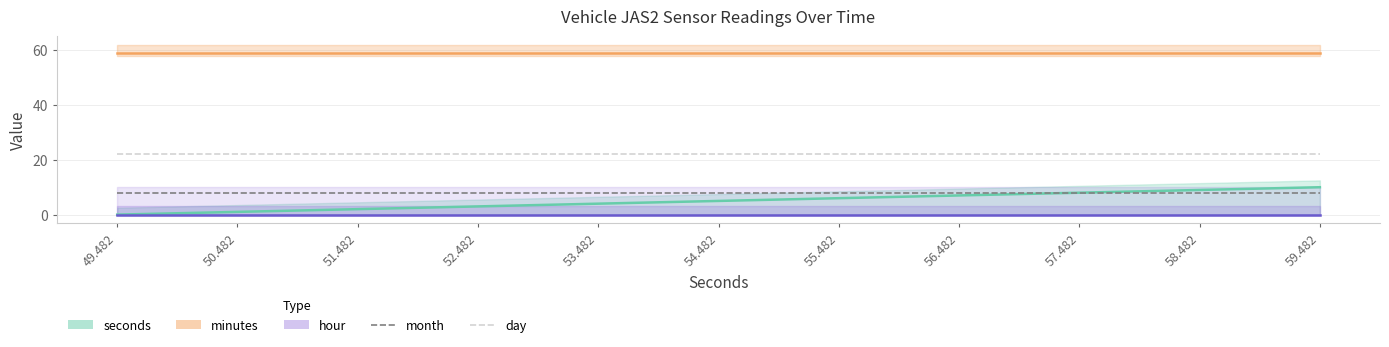

What are all the series names shown in the legend?

seconds, minutes, hour, month, day